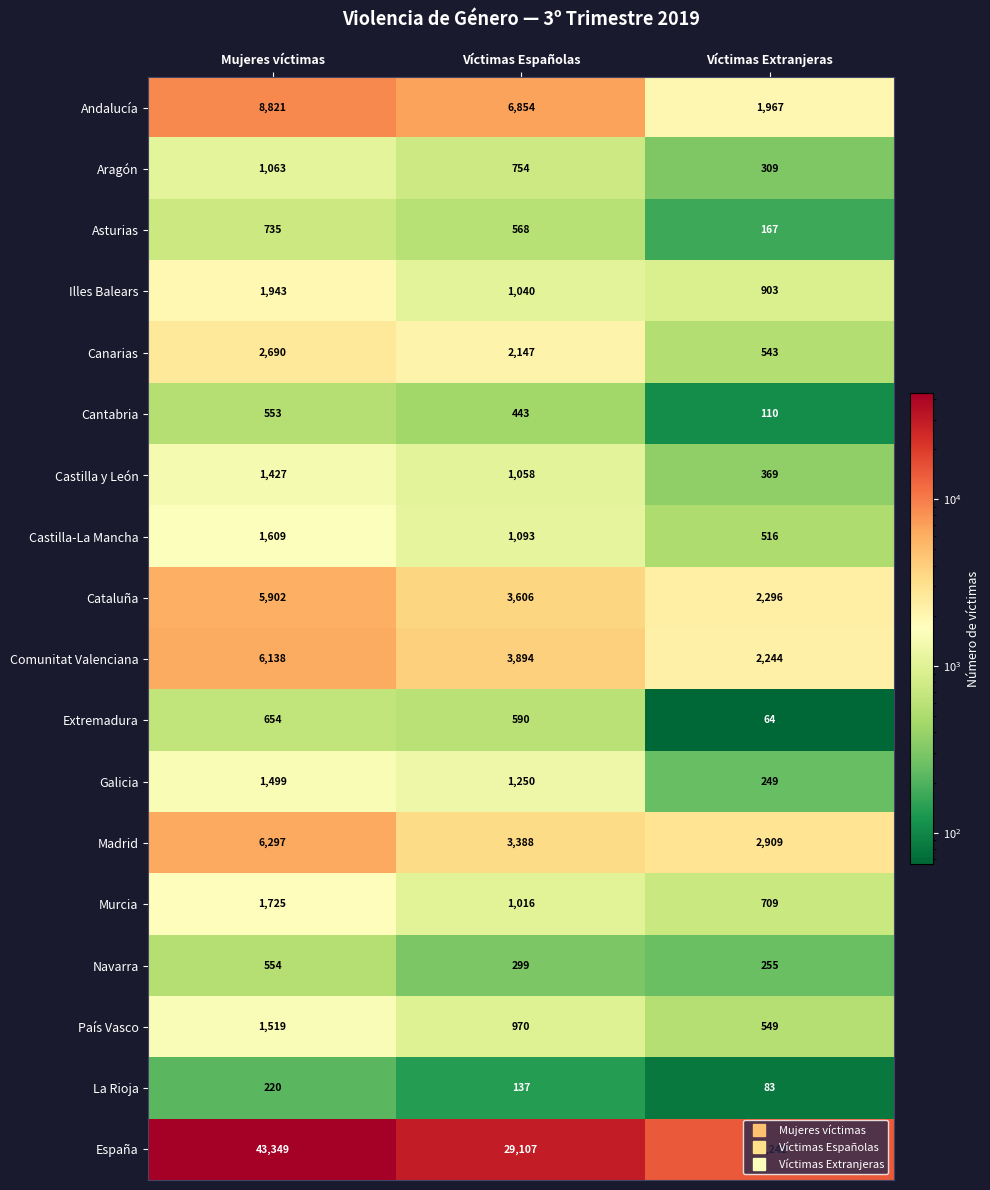

What is the difference between the highest and lowest values at Mujeres víctimas?

43129